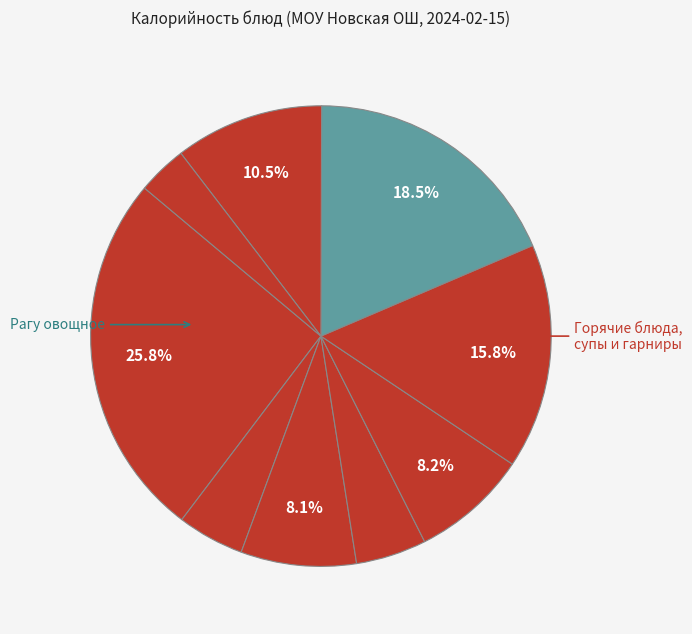

Is there a majority slice in this chart?

No